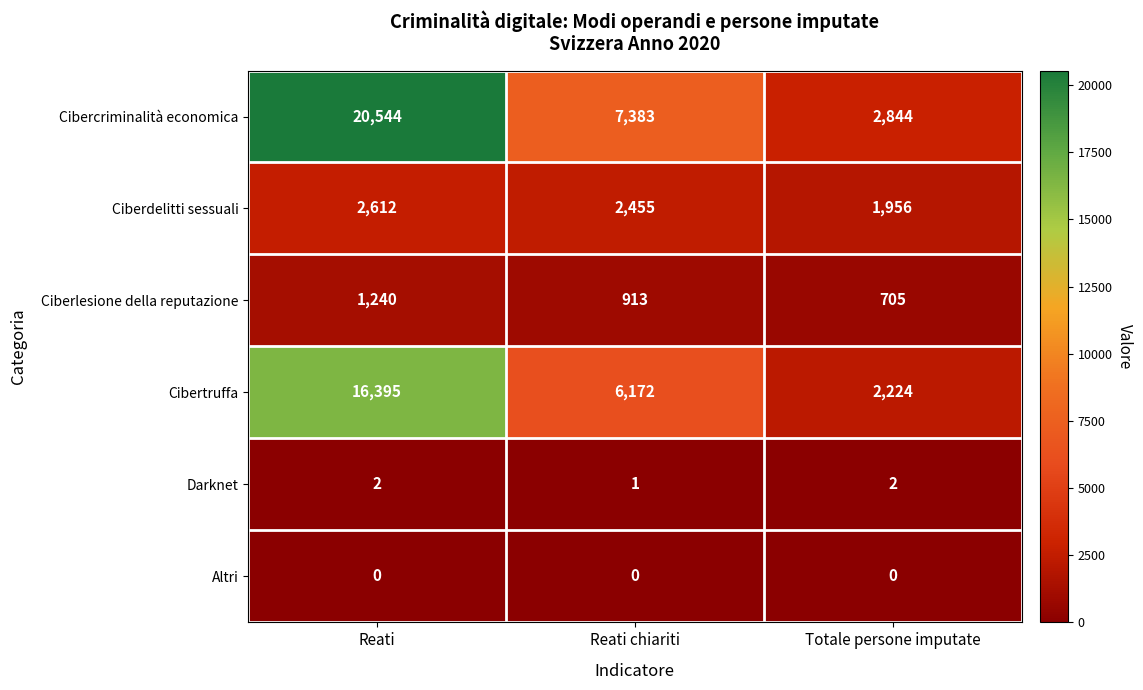

Which category has the highest value across all series?

Reati